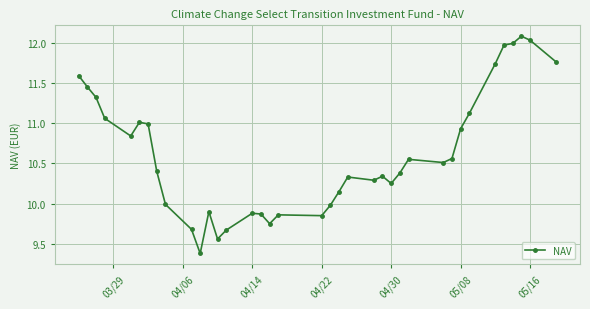

What is the minimum value shown in the chart?

9.4